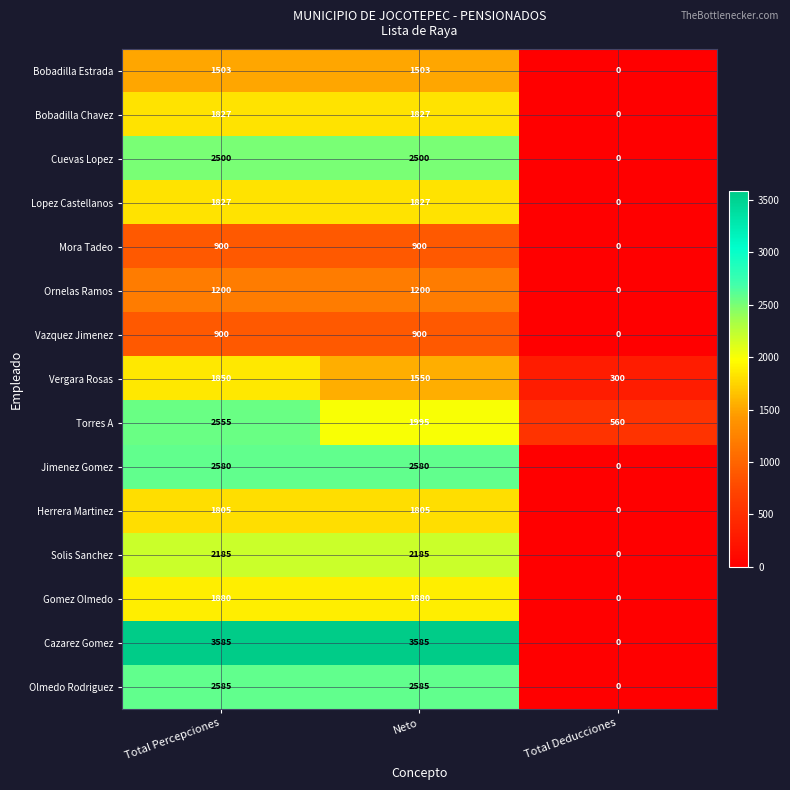

What is the greatest value displayed?

3585